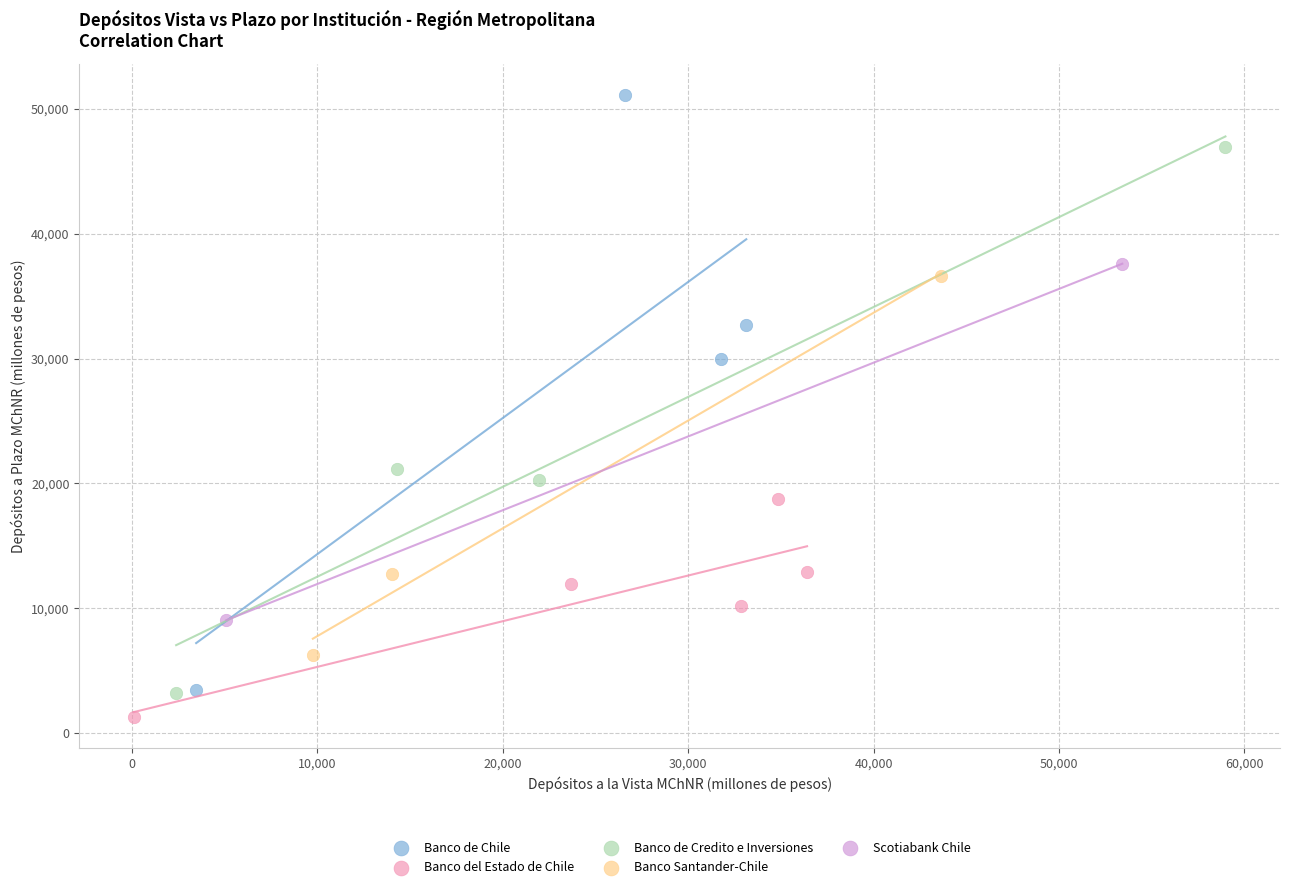

Which series contains the highest Y value?

Banco de Chile